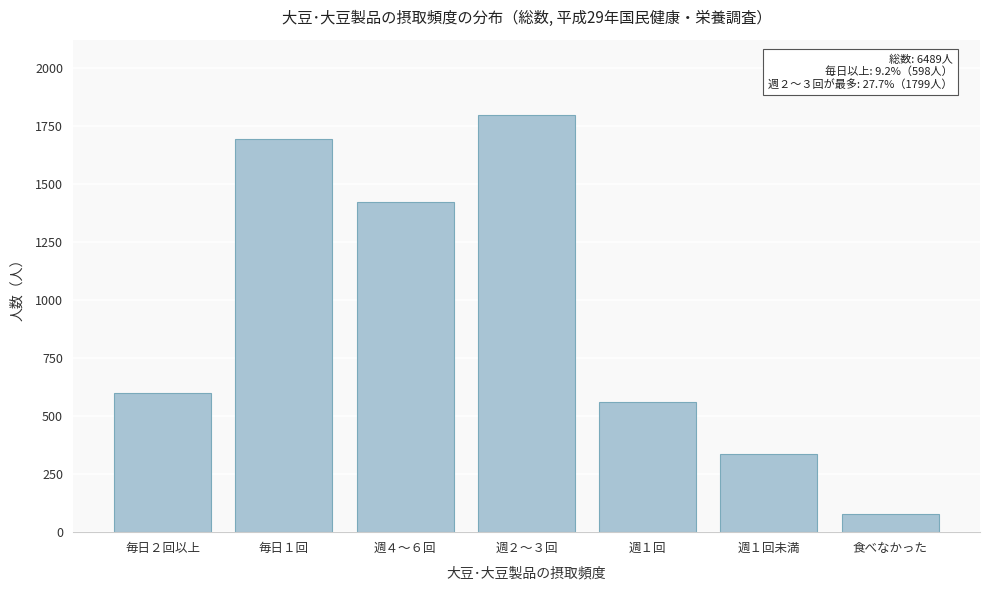

Reading right to left, what are all the values shown in this chart?

80	339	559	1799	1421	1693	598